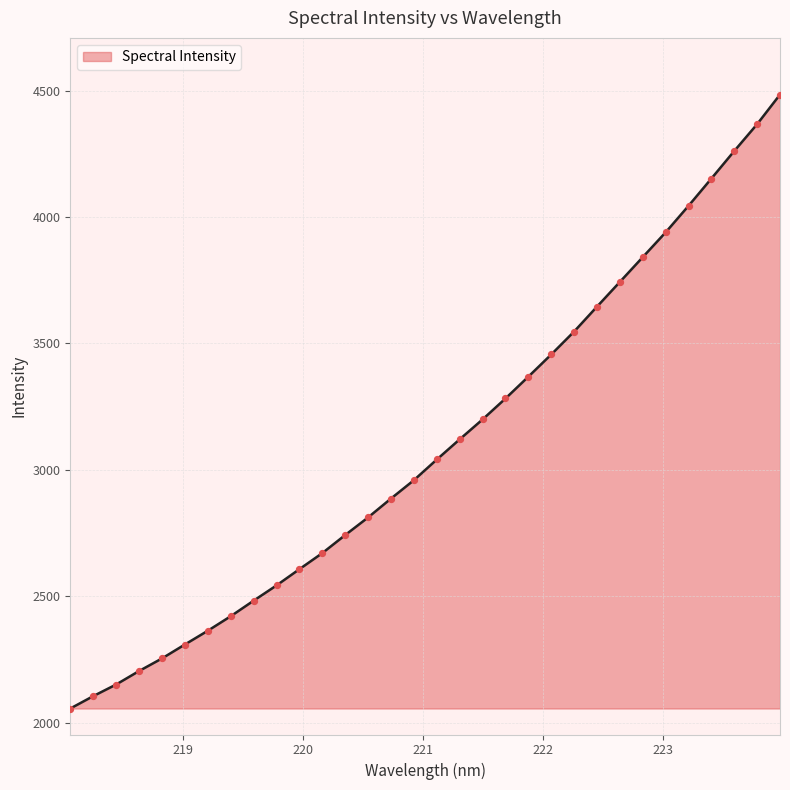

What is the minimum value shown in the chart?

2055.8